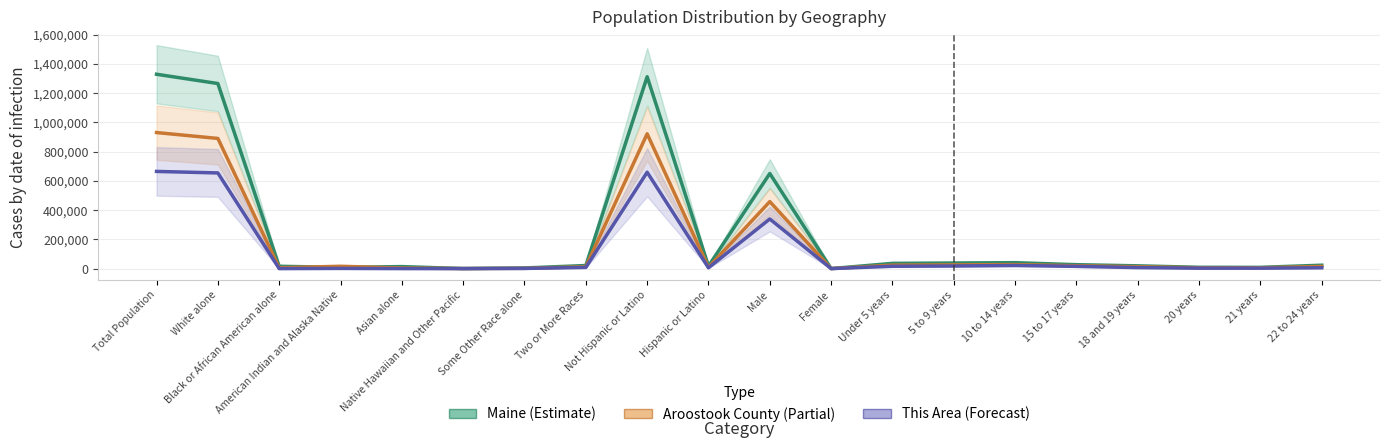

How many interior local valleys does the Aroostook County series have?

5